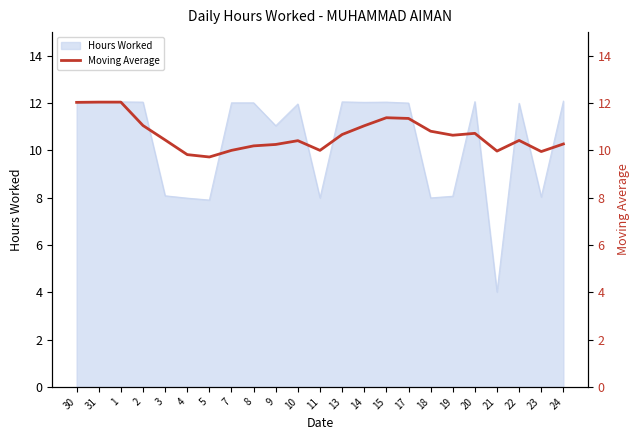

Reading left to right, list all the values displayed in this chart.

30=12.0	31=12.0	1=12.0	2=11.1	3=10.4	4=9.8	5=9.7	7=10.0	8=10.2	9=10.2	10=10.4	11=10.0	13=10.7	14=11.0	15=11.4	17=11.3	18=10.8	19=10.6	20=10.7	21=10.0	22=10.4	23=9.9	24=10.3